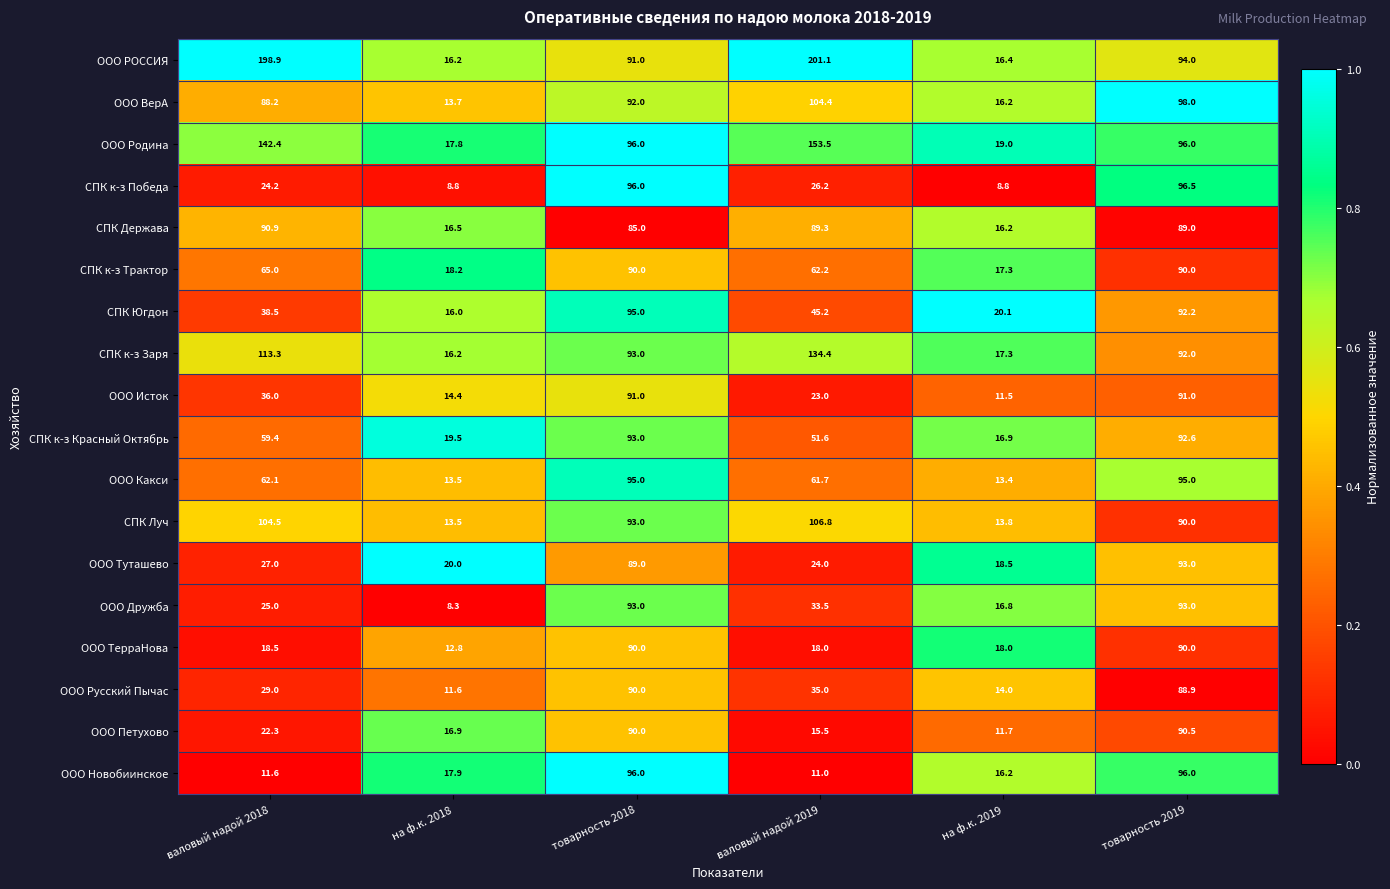

At which label does СПК Луч first exceed 93?

валовый надой 2018